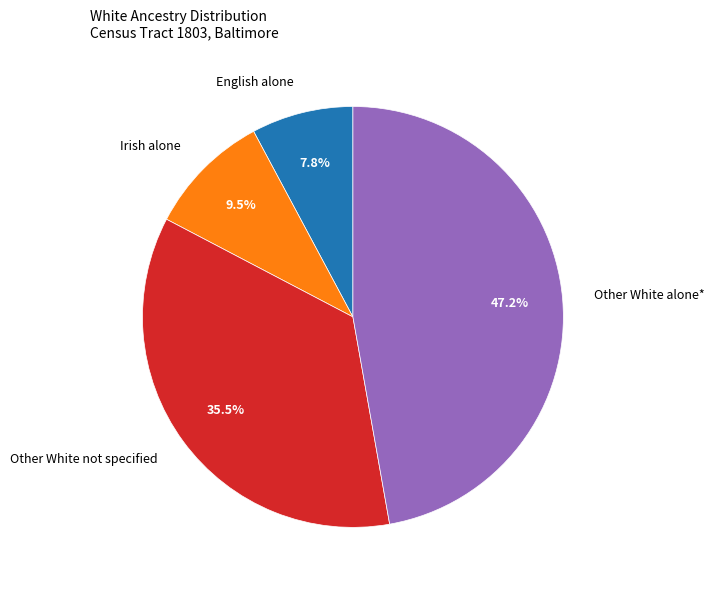

What is the smallest slice in the pie chart?

English alone